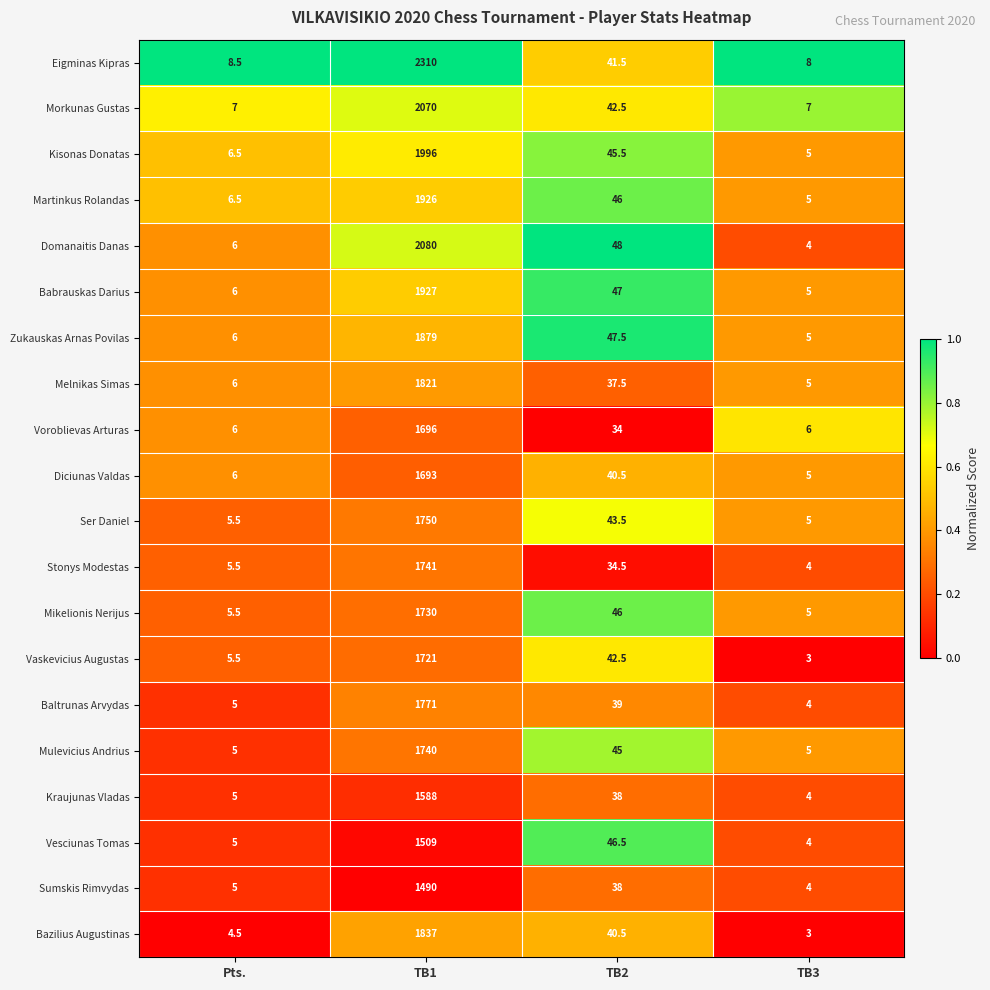

The value of Eigminas Kipras at TB3 is 2.6. True or false?

False